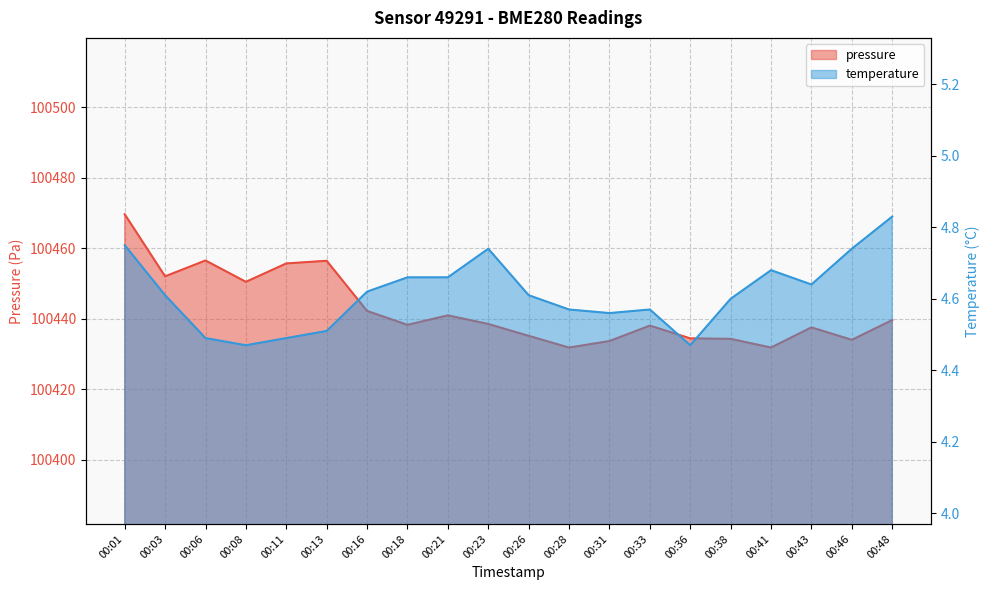

Between 00:16 and 00:28, which series saw the biggest shift?

pressure